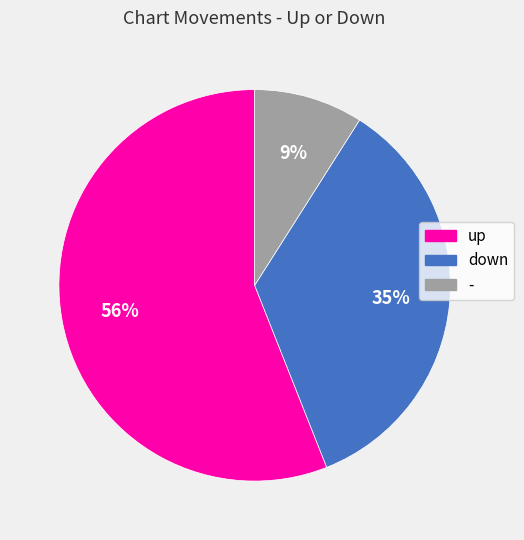

What is the ratio of the value at up to the value at -?

6.2